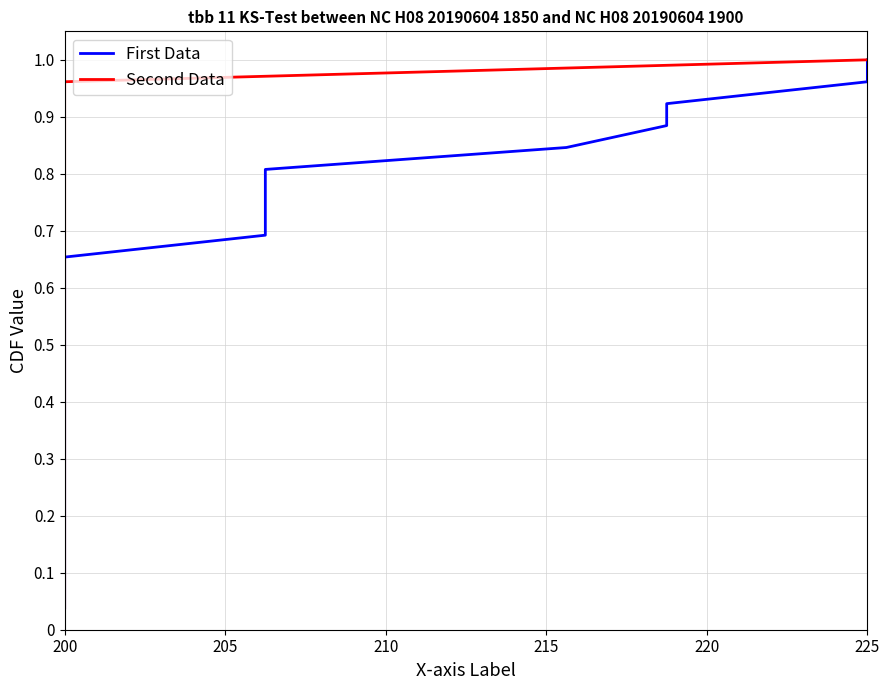

True or false: First Data and Second Data cross at least once.

False